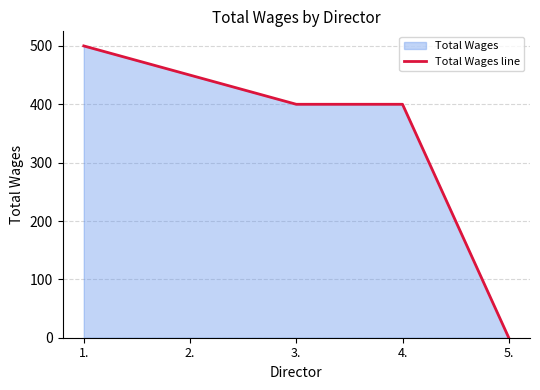

Does the chart display data point markers on the line(s)?

No